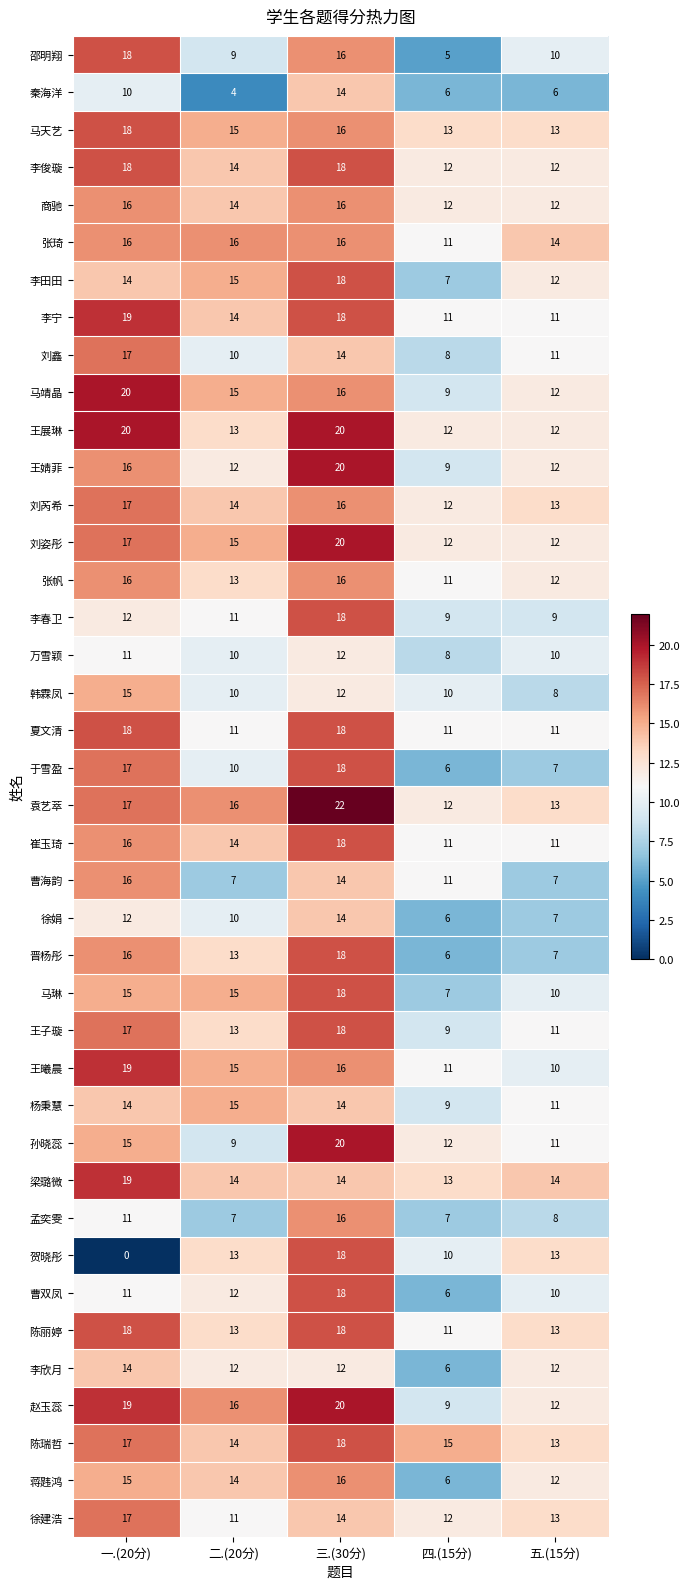

Where is 马靖晶 nearest to the value 14?

二.(20分)